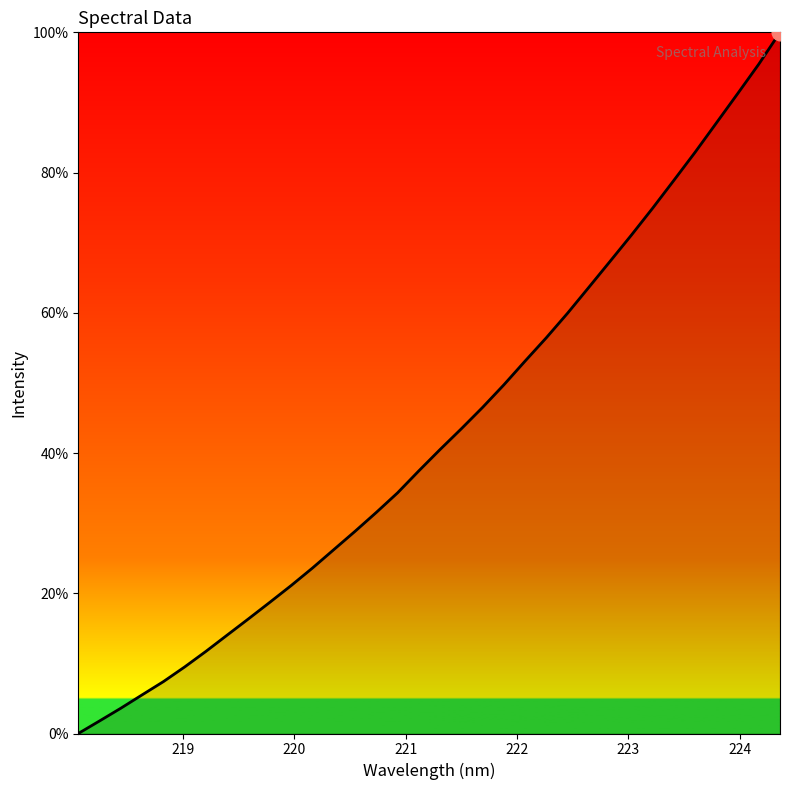

What is the difference between the maximum and minimum values?

100.0